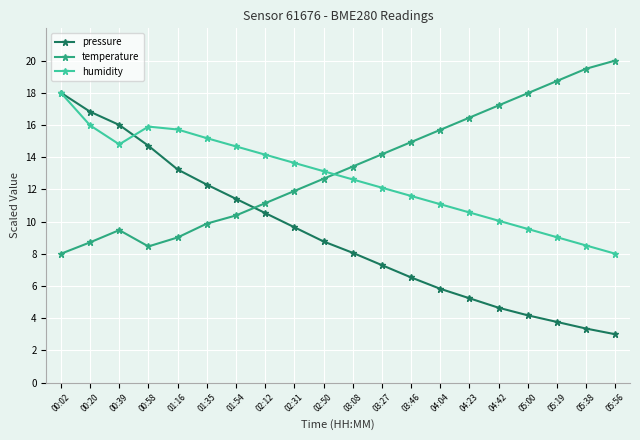

Which series has the widest spread of values?

pressure